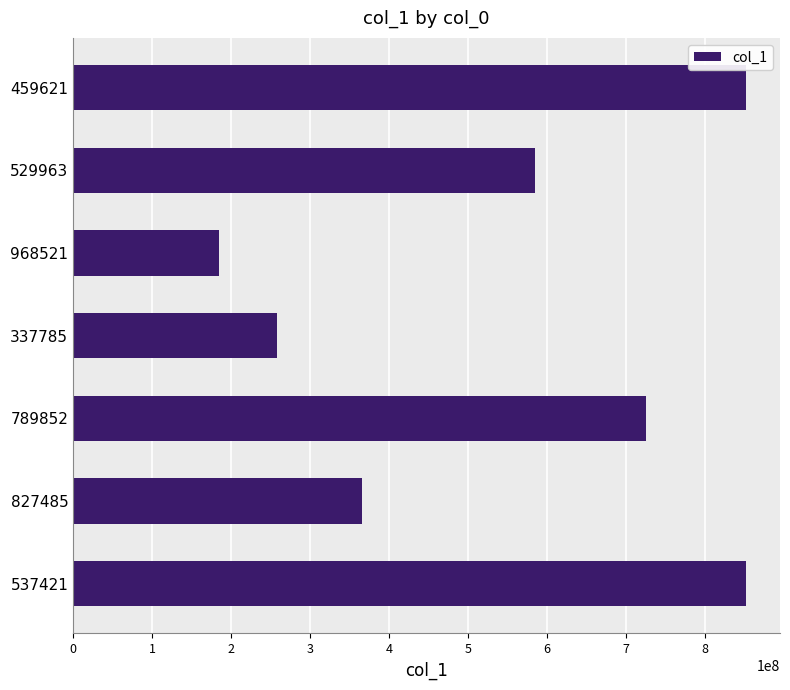

The value at 789852 is 1298764034. True or false?

False